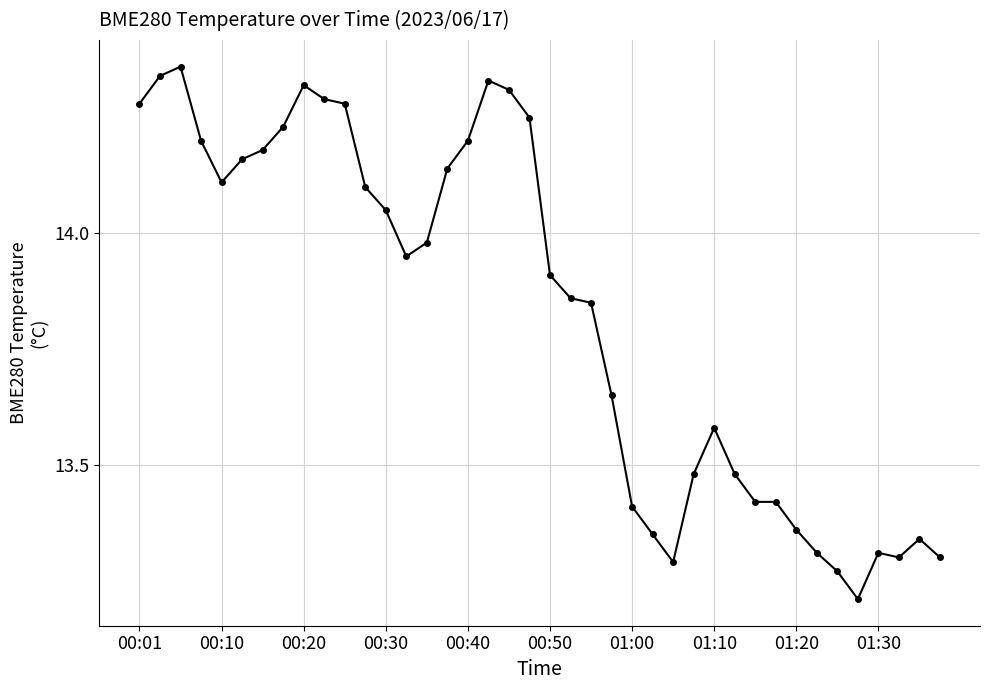

True or false: the data has more than 1 interior local peaks.

True